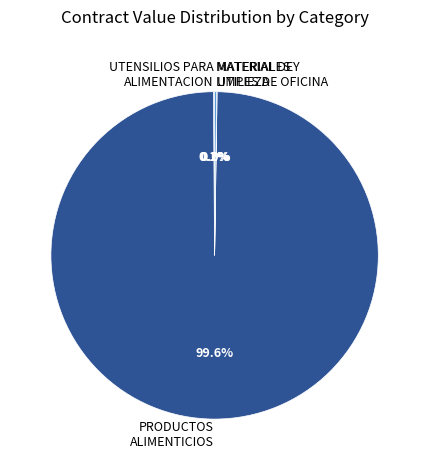

Does any single category account for the majority?

Yes